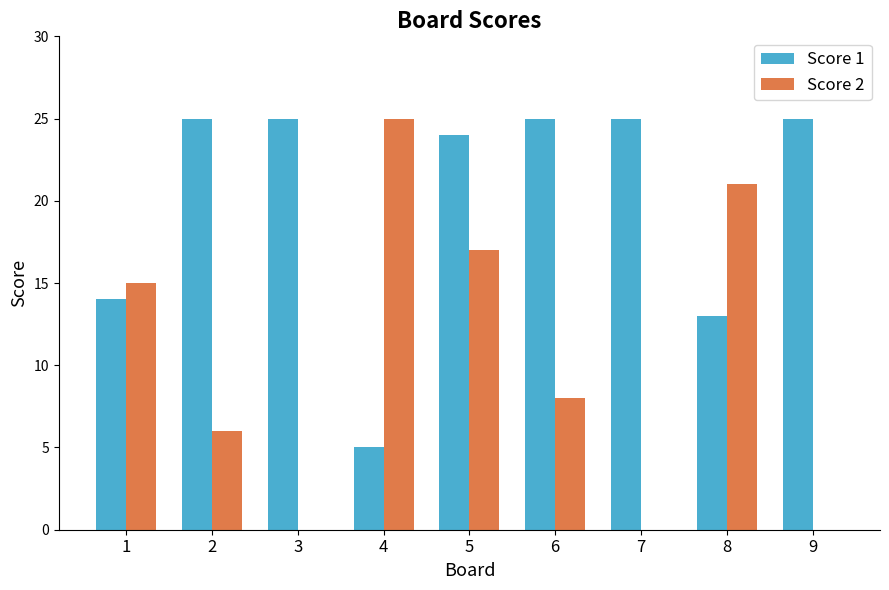

How many data points does each series have?

9